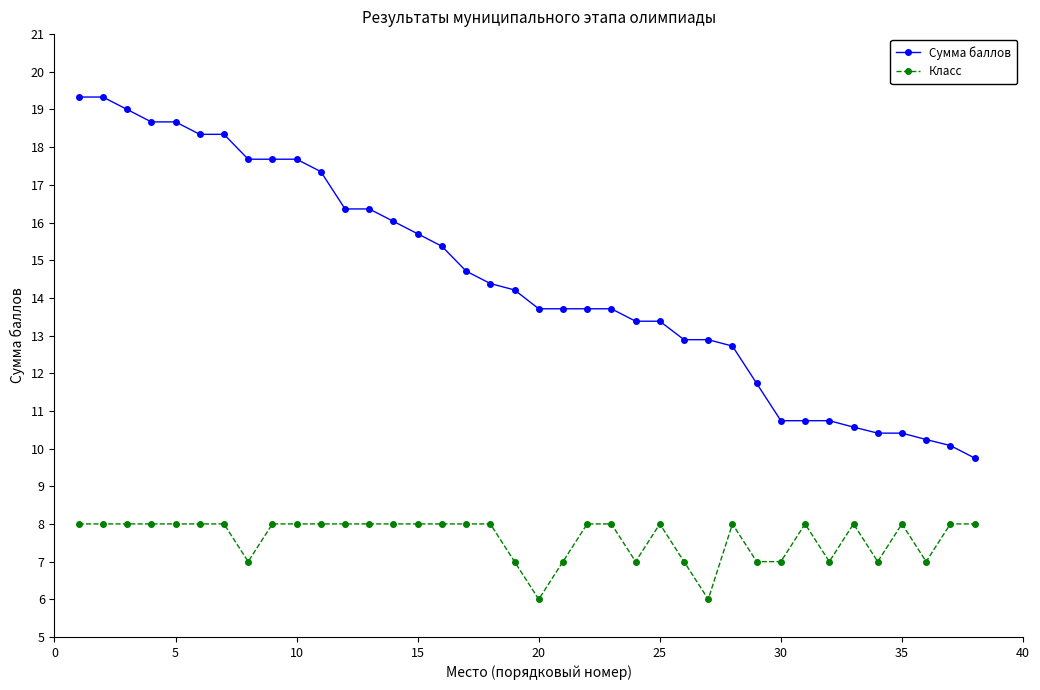

Reading right to left, what are all the values shown in this chart?

Сумма баллов: 9.8	10.1	10.2	10.4	10.4	10.6	10.7	10.7	10.7	11.7	12.7	12.9	12.9	13.4	13.4	13.7	13.7	13.7	13.7	14.2	14.4	14.7	15.4	15.7	16.0	16.4	16.4	17.4	17.7	17.7	17.7	18.3	18.3	18.7	18.7	19.0	19.3	19.3
Класс: 8.0	8.0	7.0	8.0	7.0	8.0	7.0	8.0	7.0	7.0	8.0	6.0	7.0	8.0	7.0	8.0	8.0	7.0	6.0	7.0	8.0	8.0	8.0	8.0	8.0	8.0	8.0	8.0	8.0	8.0	7.0	8.0	8.0	8.0	8.0	8.0	8.0	8.0